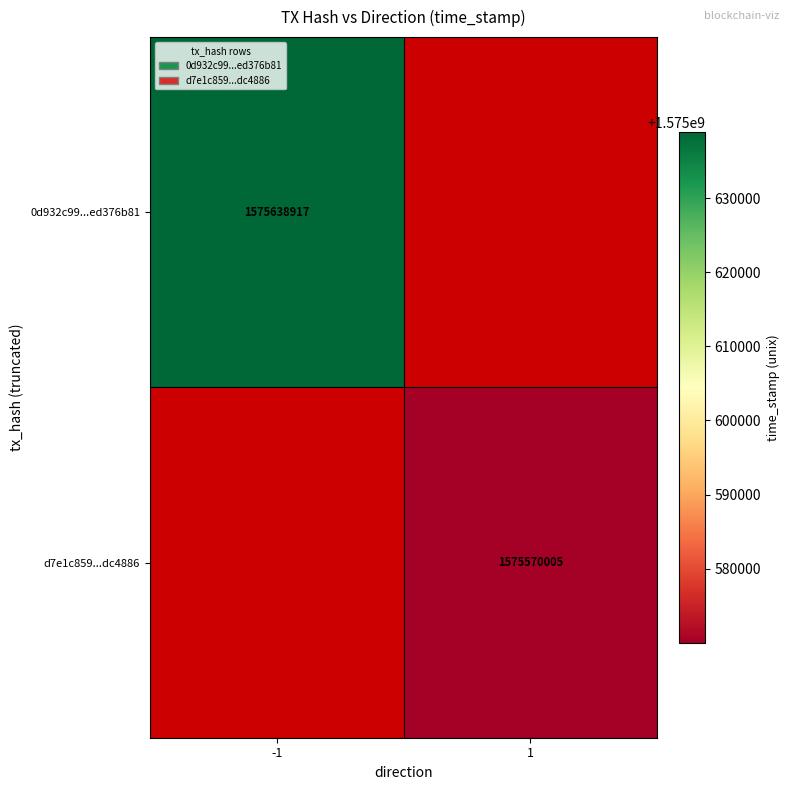

The 0d932c99...ed376b81 series shows 2736805972 at -1. True or false?

False